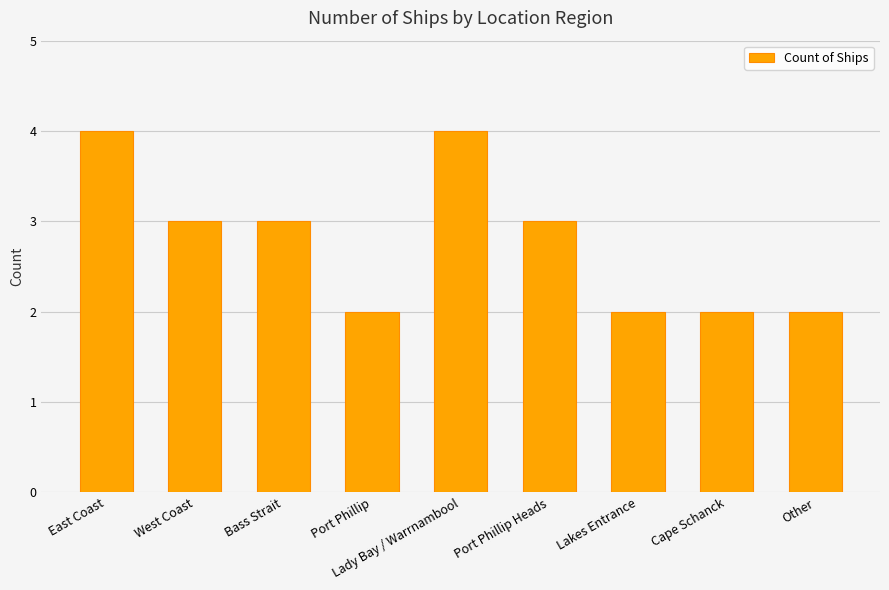

How many bars are there in total?

9